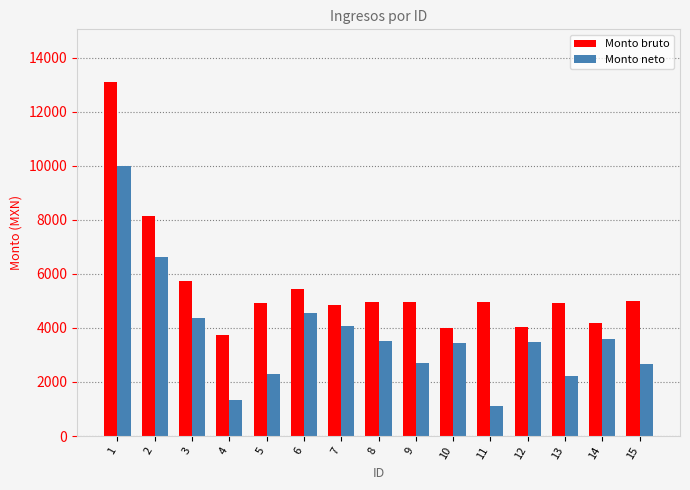

How many bars are there in total?

30